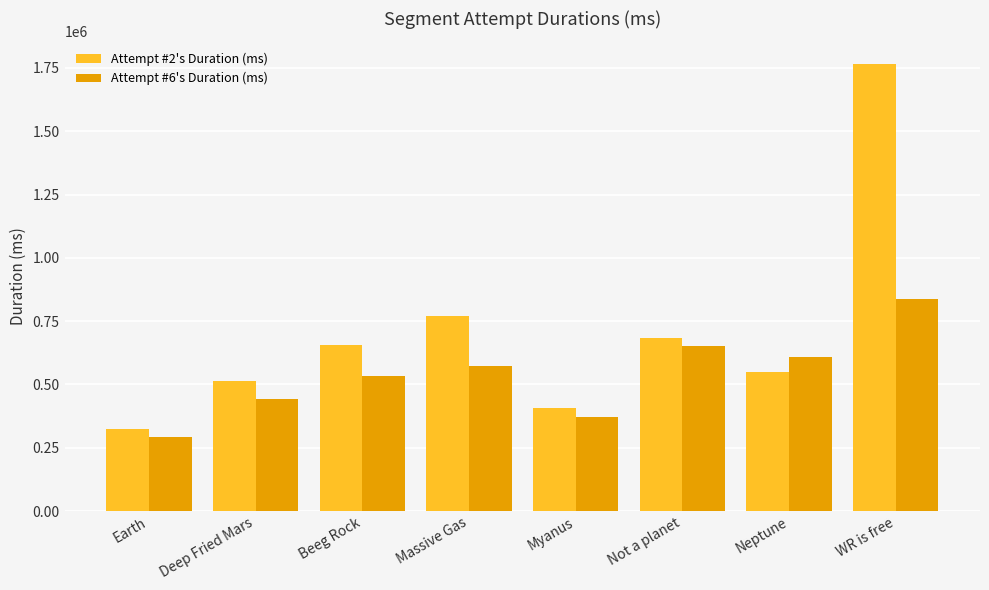

Is it true that Attempt #2's Duration (ms) equals 639707 at WR is free?

False